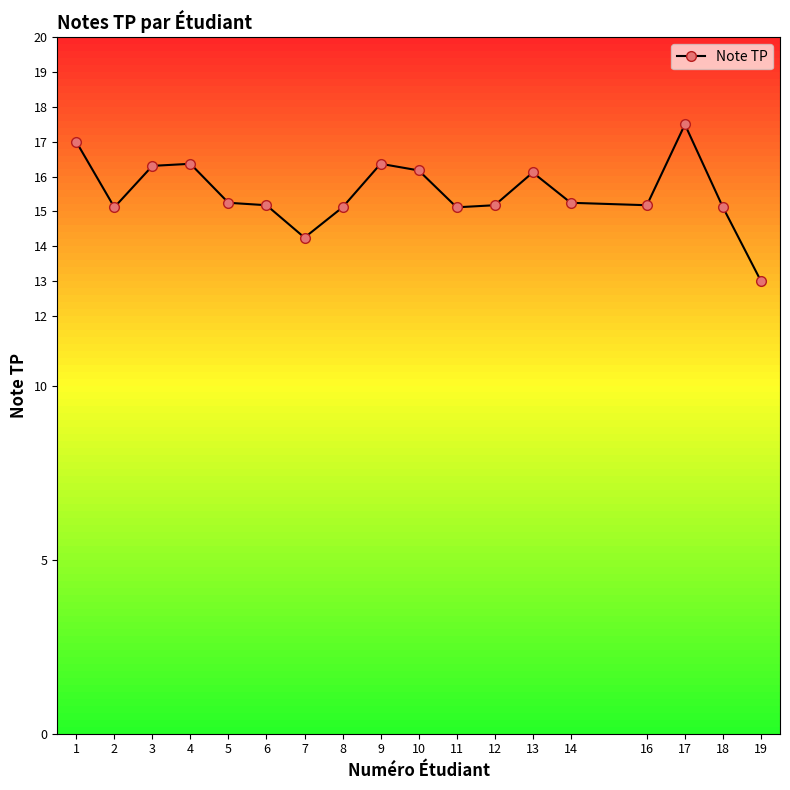

Where does the data first go above 15?

1